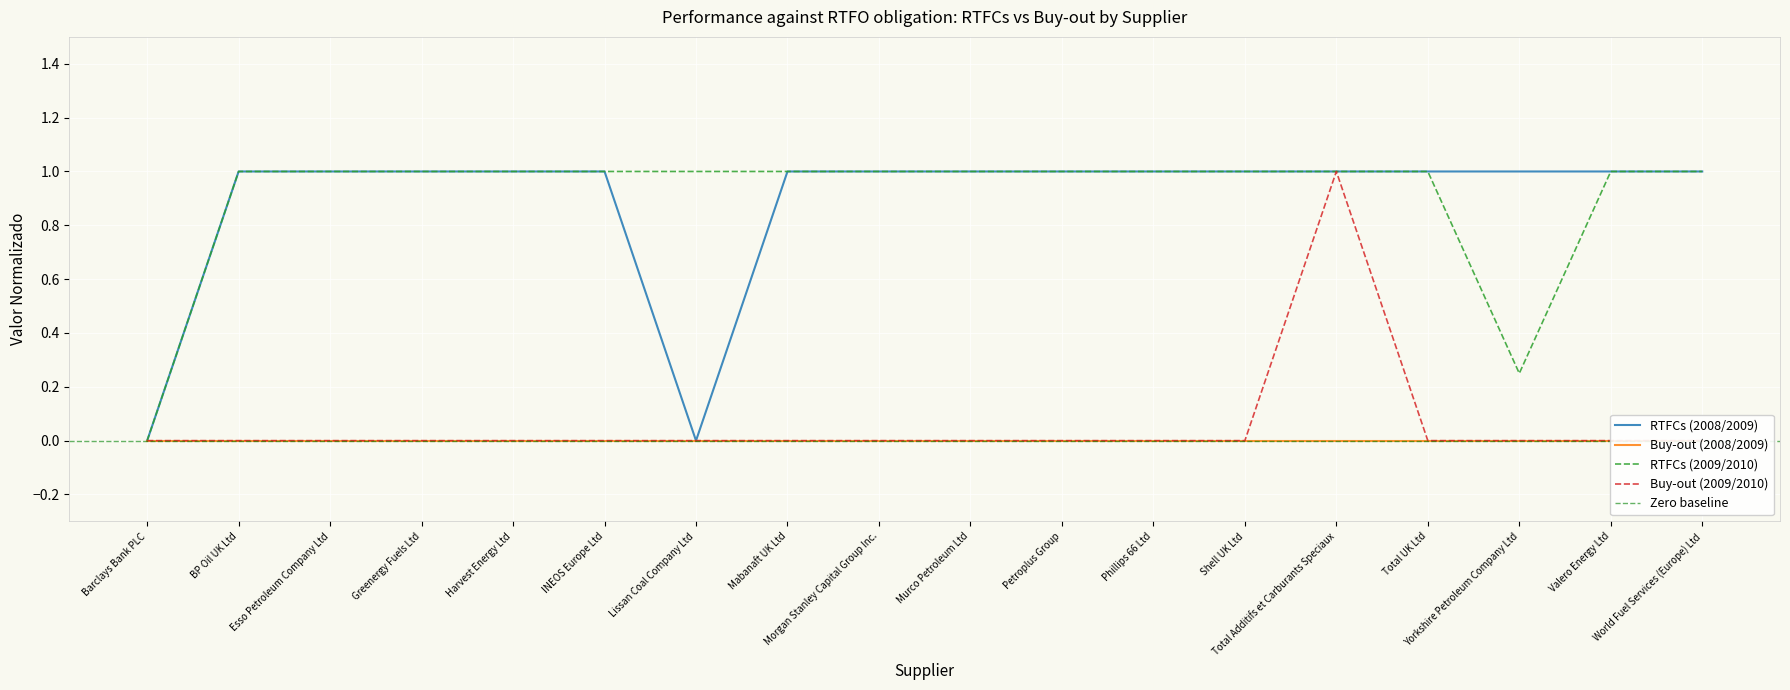

What is the sum of the RTFCs (2009/2010) values at Lissan Coal Company Ltd and Valero Energy Ltd?

2.0